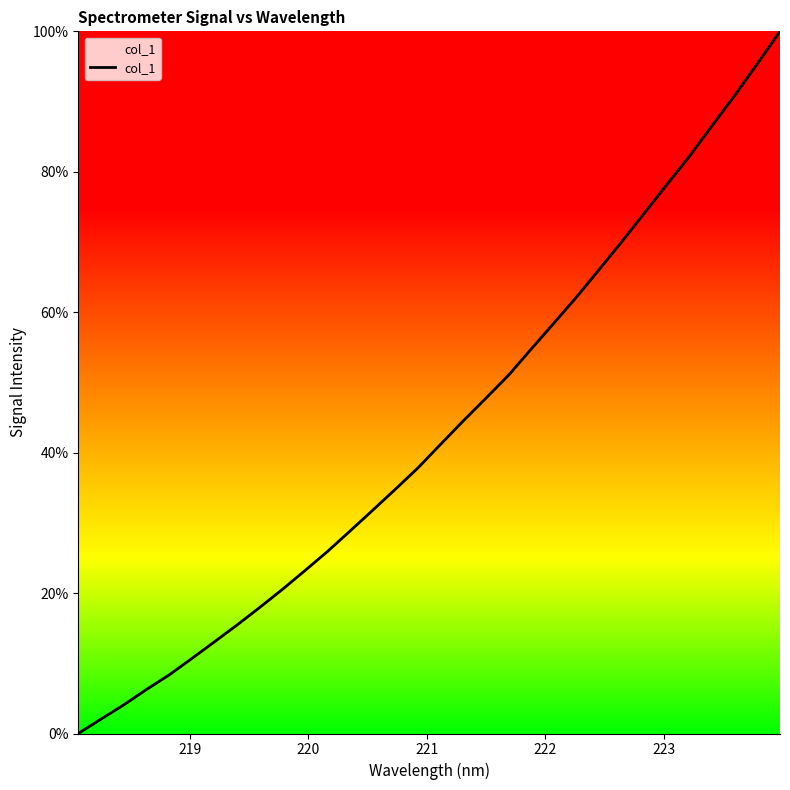

Does the chart display data point markers on the line(s)?

No